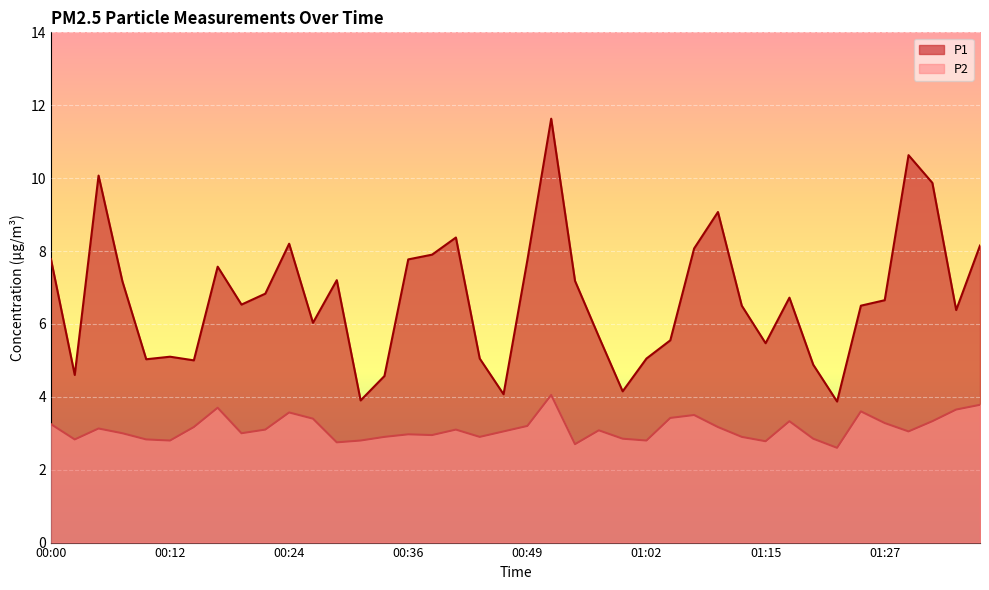

What is the greatest value displayed?

11.6